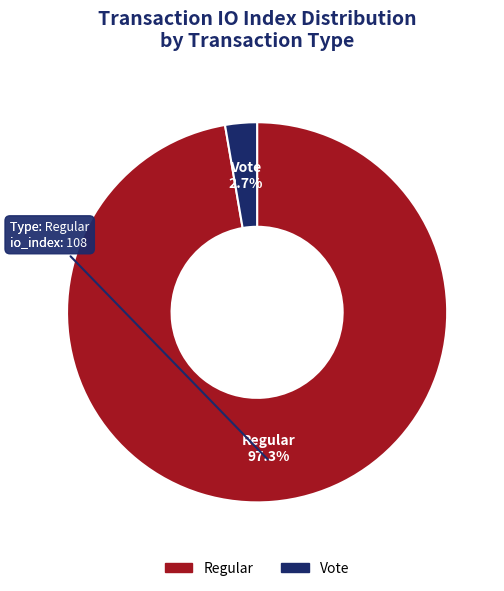

How many slices are in this pie chart?

2